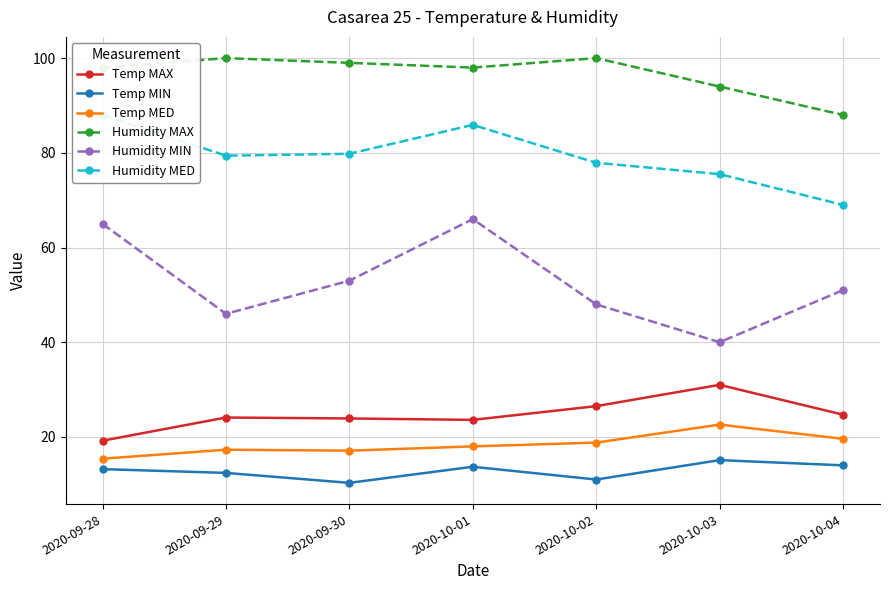

At which category does Temp MAX reach its first local valley?

2020-10-01